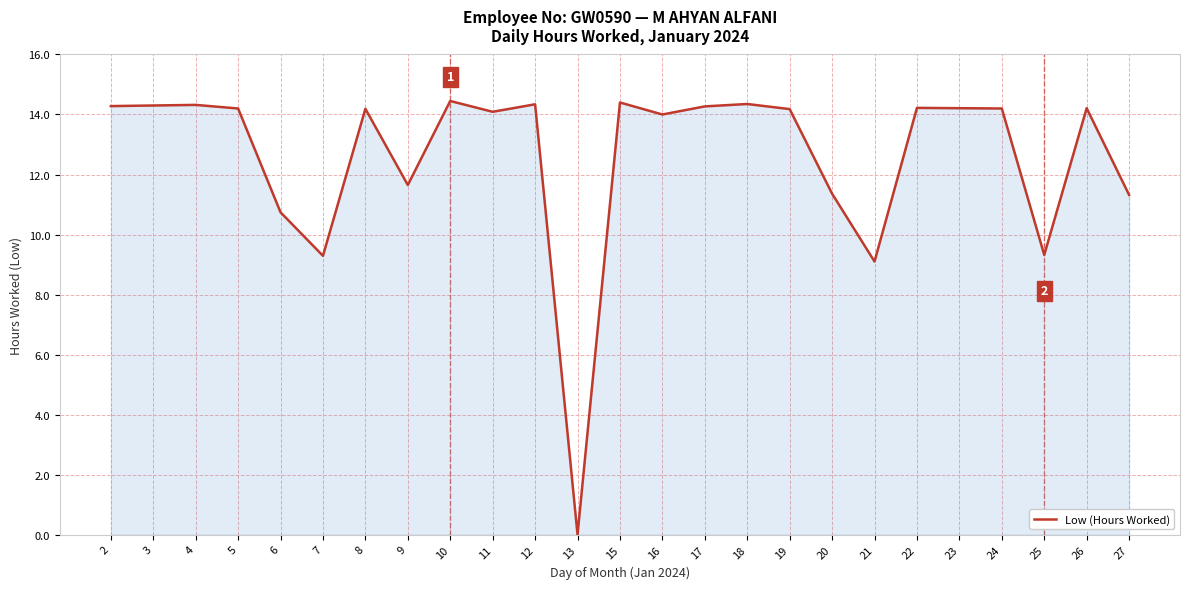

Which category has the lowest value across all series?

13